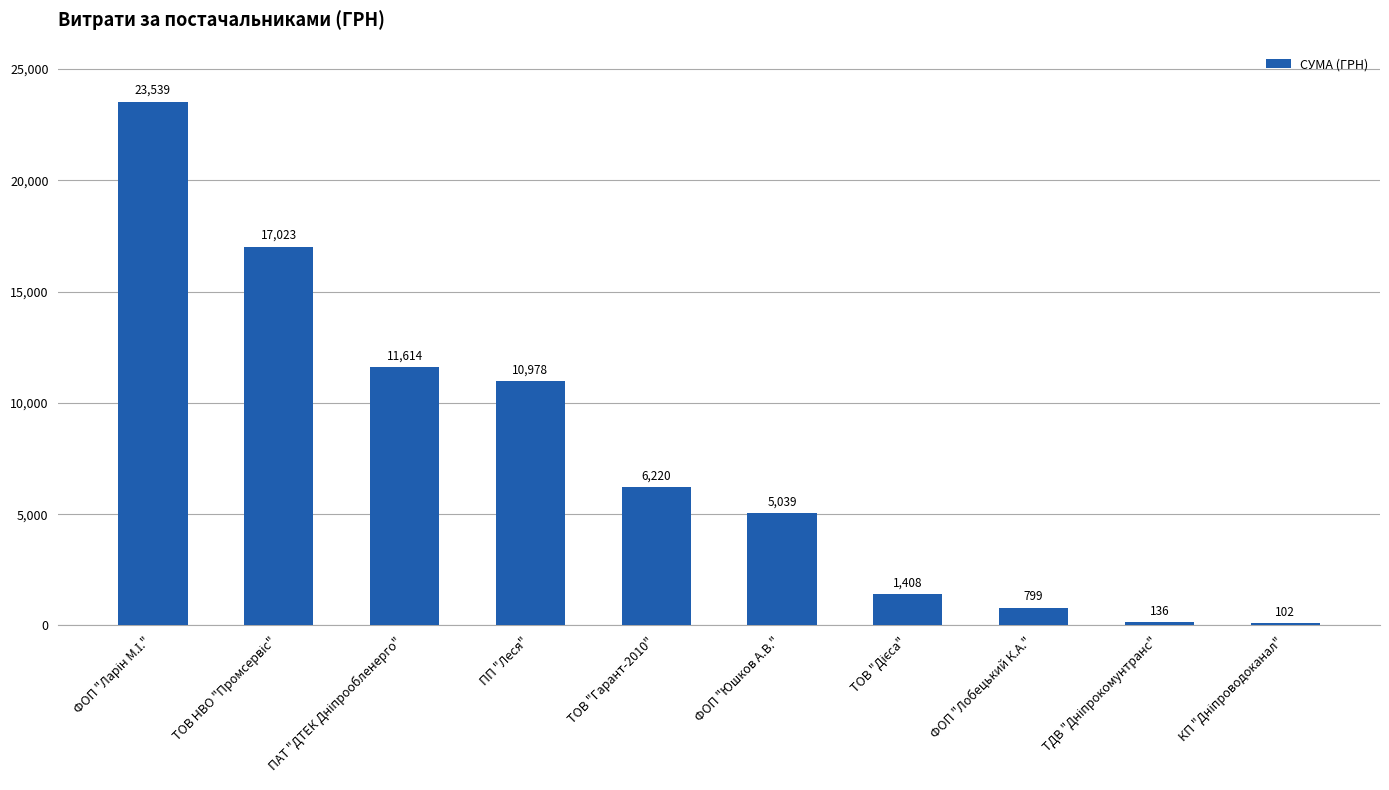

Does the chart contain any negative values?

No